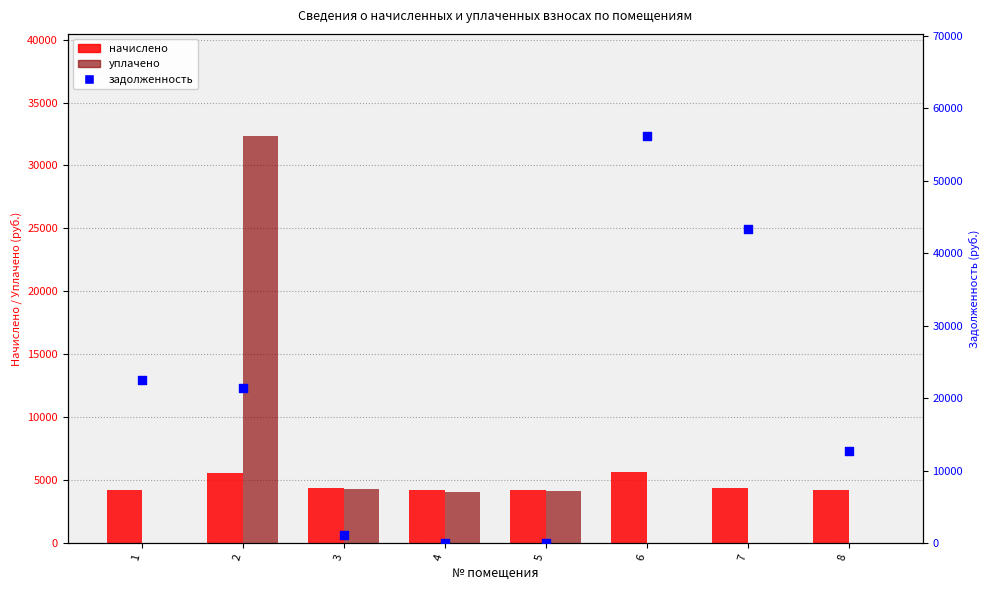

Which series has the largest total across all categories?

задолженность